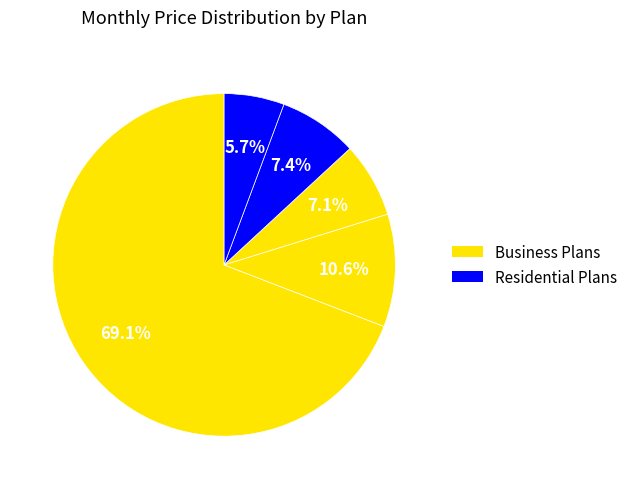

Count the number of slices in the pie.

5